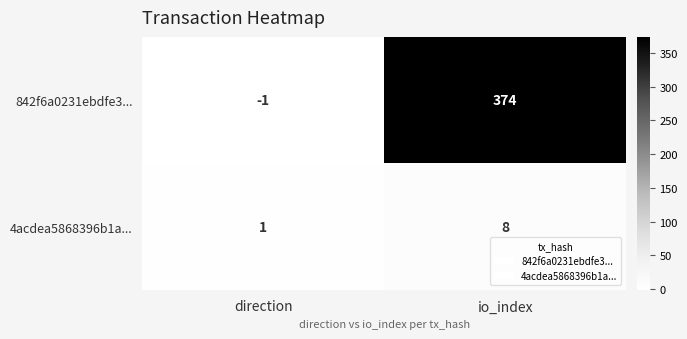

At which category is the sum across all series the highest?

io_index